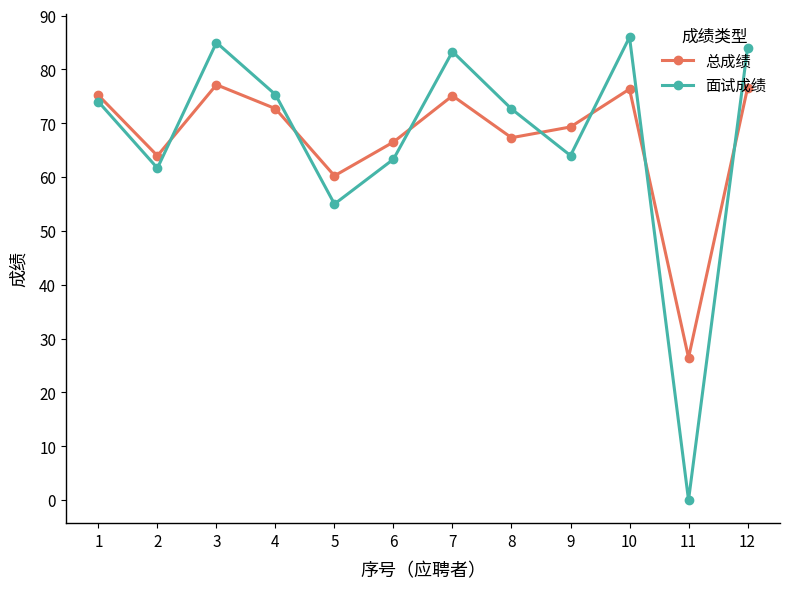

What are all the series names shown in the legend?

总成绩, 面试成绩